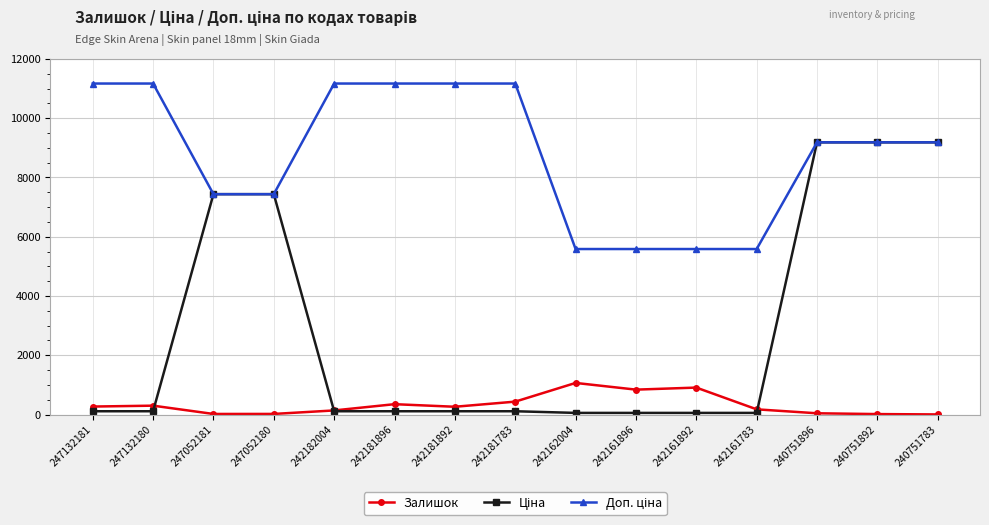

How many lines are shown in the chart?

3